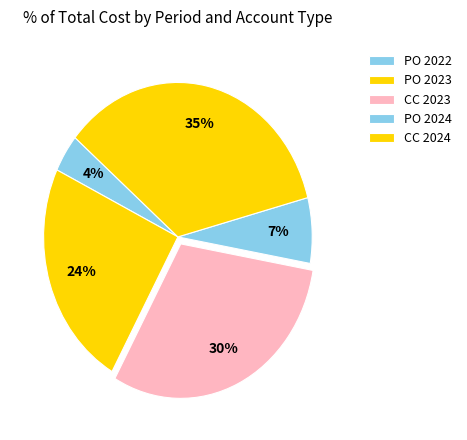

Is it true that РО 2022 is 4% of the pie?

True